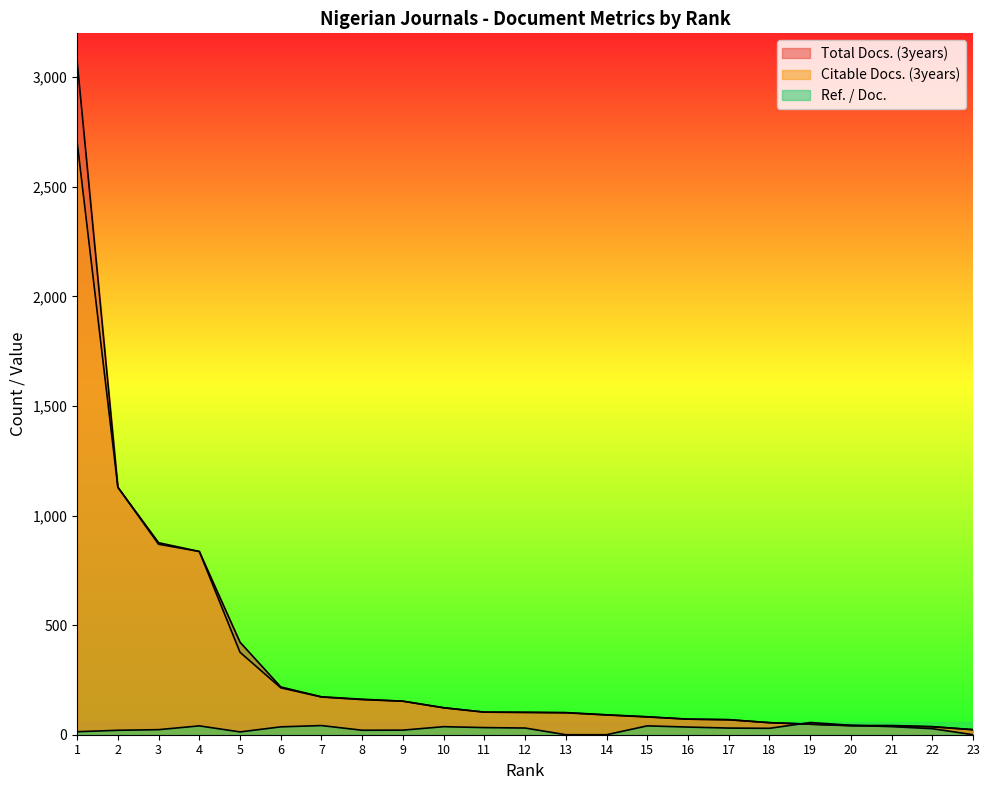

Reading left to right, list all the values displayed in this chart.

Total Docs. (3years): 1=3071.0	2=1129.0	3=876.0	4=836.0	5=422.0	6=218.0	7=173.0	8=162.0	9=153.0	10=123.0	11=103.0	12=102.0	13=101.0	14=91.0	15=82.0	16=71.0	17=69.0	18=55.0	19=48.0	20=42.0	21=42.0	22=37.0	23=23.0
Citable Docs. (3years): 1=2704.0	2=1129.0	3=869.0	4=836.0	5=376.0	6=214.0	7=172.0	8=160.0	9=153.0	10=123.0	11=103.0	12=102.0	13=100.0	14=90.0	15=81.0	16=71.0	17=68.0	18=55.0	19=48.0	20=41.0	21=40.0	22=36.0	23=23.0
Ref. / Doc.: 1=13.7	2=20.3	3=23.1	4=40.4	5=12.8	6=35.9	7=41.8	8=20.4	9=20.9	10=36.7	11=32.5	12=30.5	13=0.0	14=0.0	15=40.4	16=34.9	17=30.3	18=29.2	19=55.7	20=43.1	21=36.9	22=27.6	23=0.0